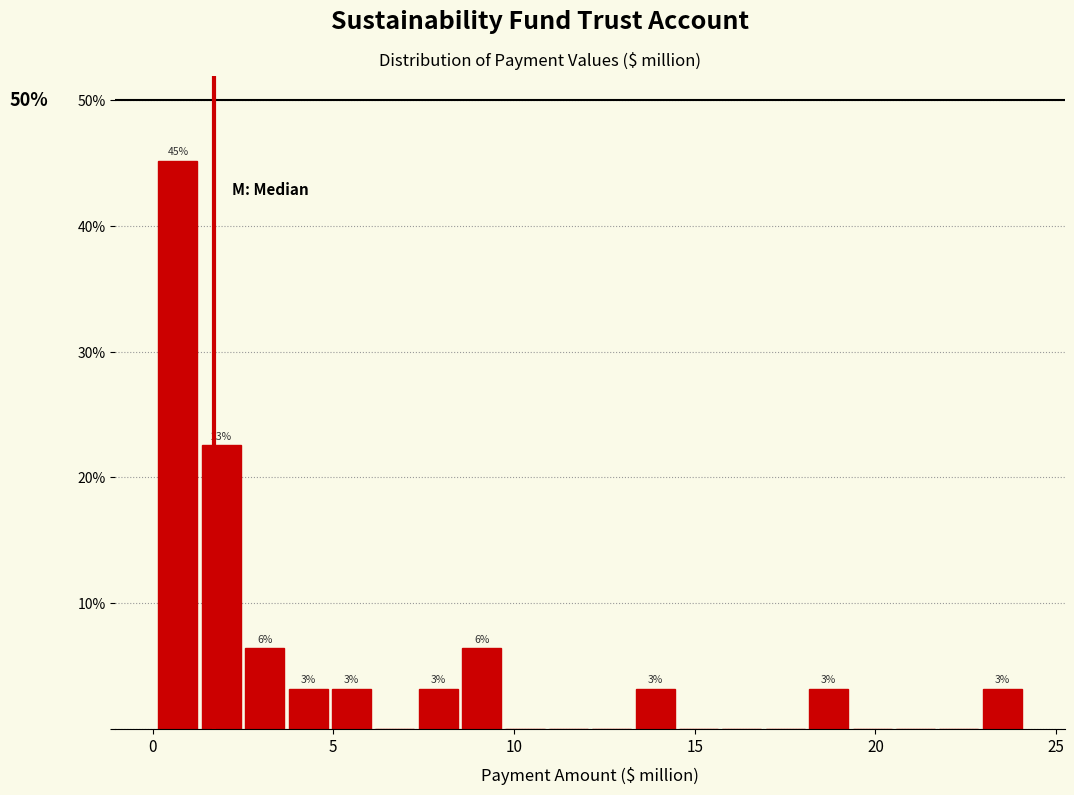

Read against the x-axis, roughly where is the centre of the tallest bar?

0.5